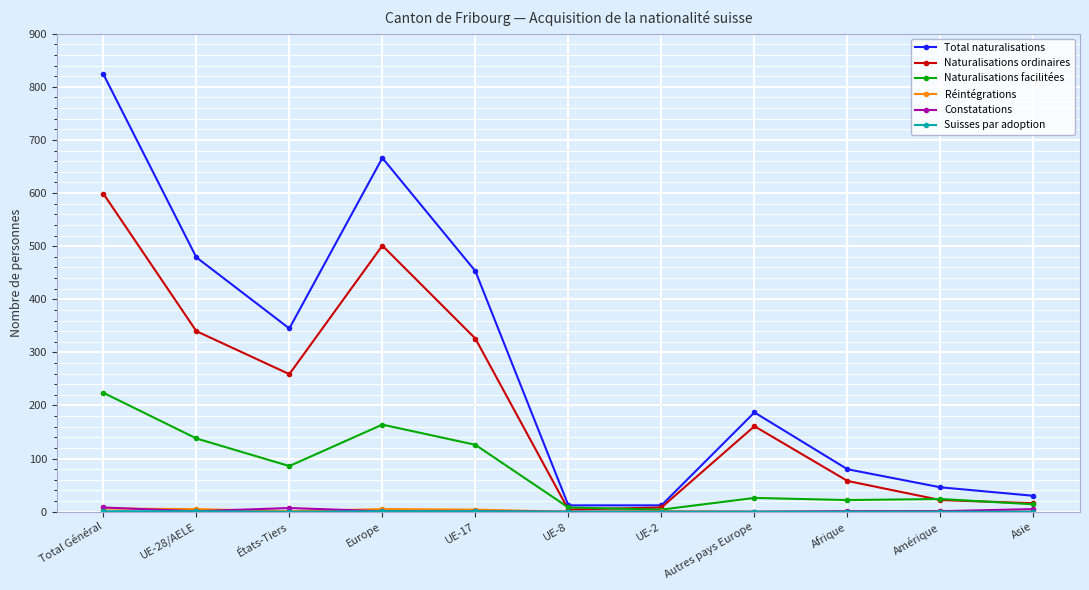

What is the lowest value of the Naturalisations facilitées series?

4